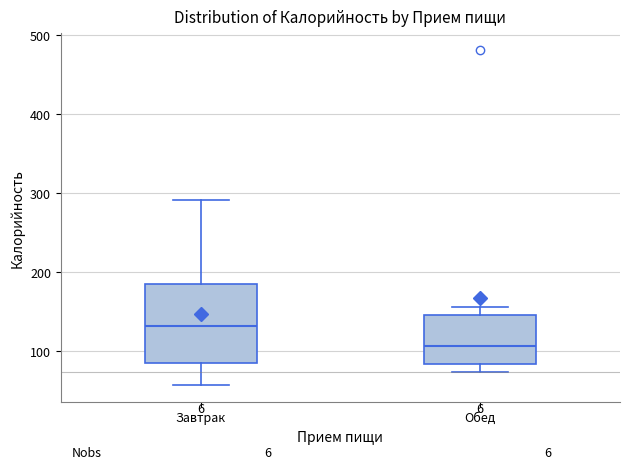

Which box's median line is the lowest?

Обед